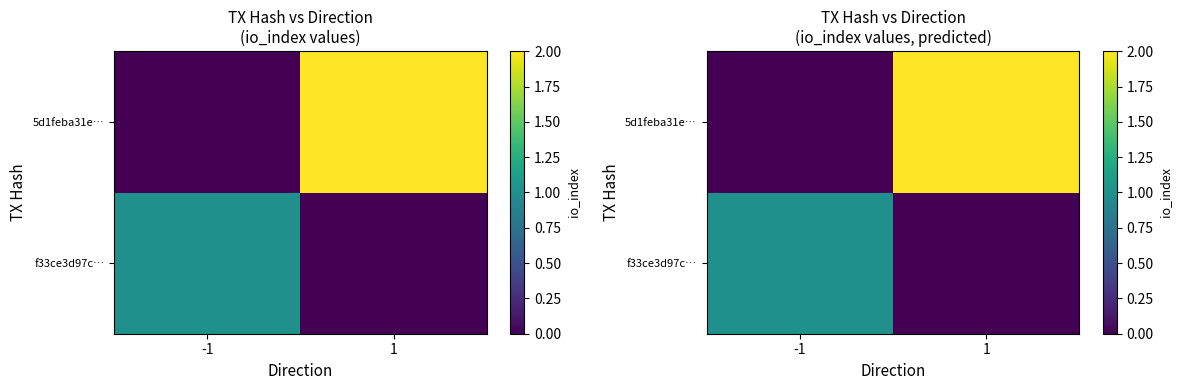

Which category has the lowest value across all series?

1